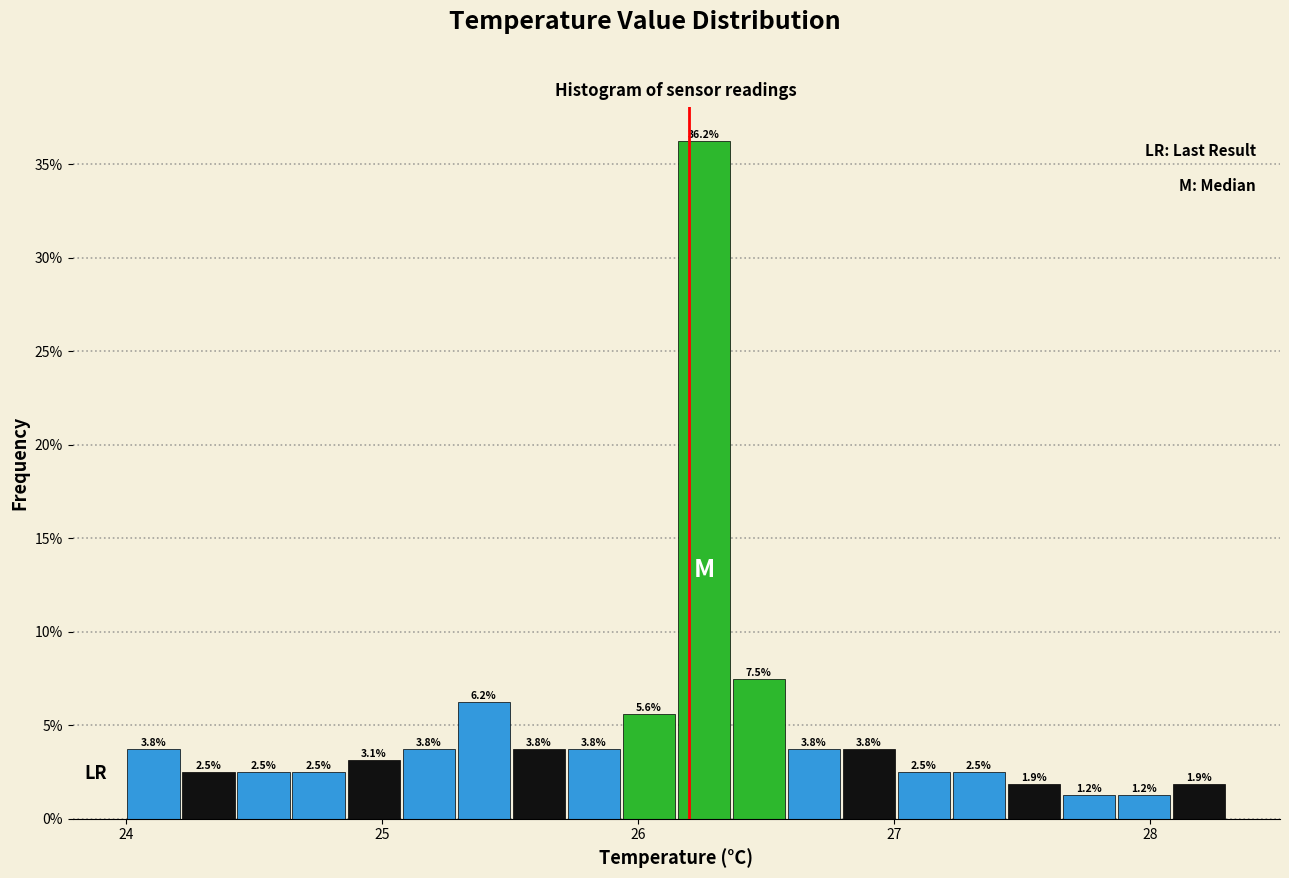

Around what value on the x-axis is the tallest bar? Give the approximate position of its centre, as read against the axis.

26.3